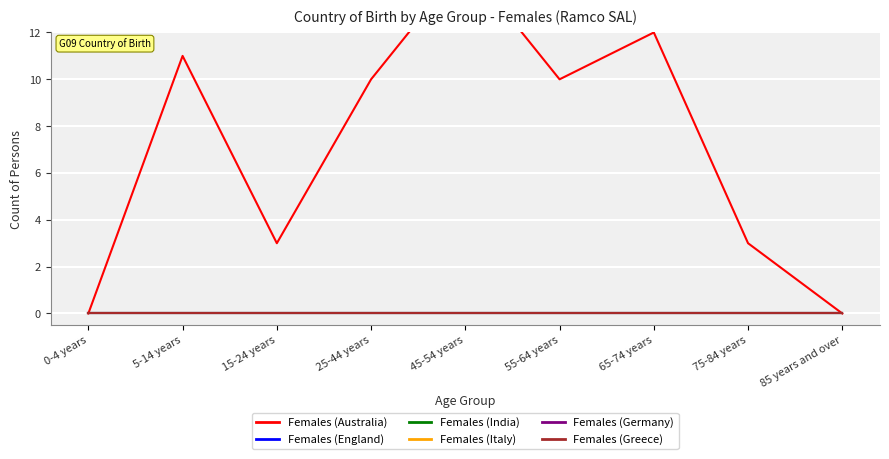

Reading left to right, what are all the values shown in this chart?

Females (Australia): 0	11	3	10	15	10	12	3	0
Females (England): 0	0	0	0	0	0	0	0	0
Females (India): 0	0	0	0	0	0	0	0	0
Females (Italy): 0	0	0	0	0	0	0	0	0
Females (Germany): 0	0	0	0	0	0	0	0	0
Females (Greece): 0	0	0	0	0	0	0	0	0